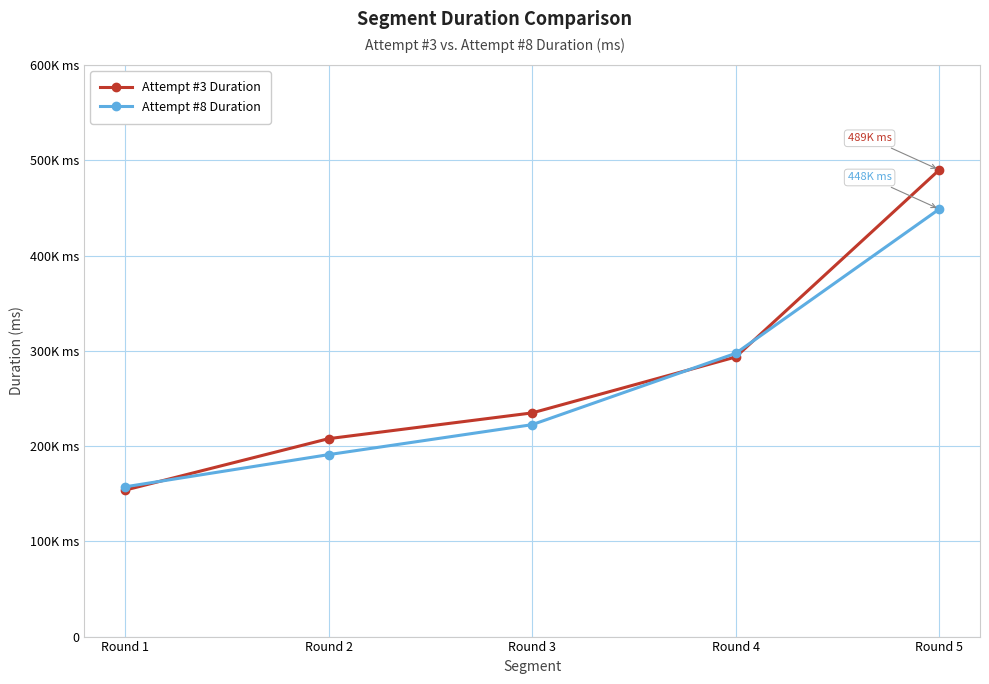

True or false: Attempt #3 Duration has a value of 207751 at Round 2.

True